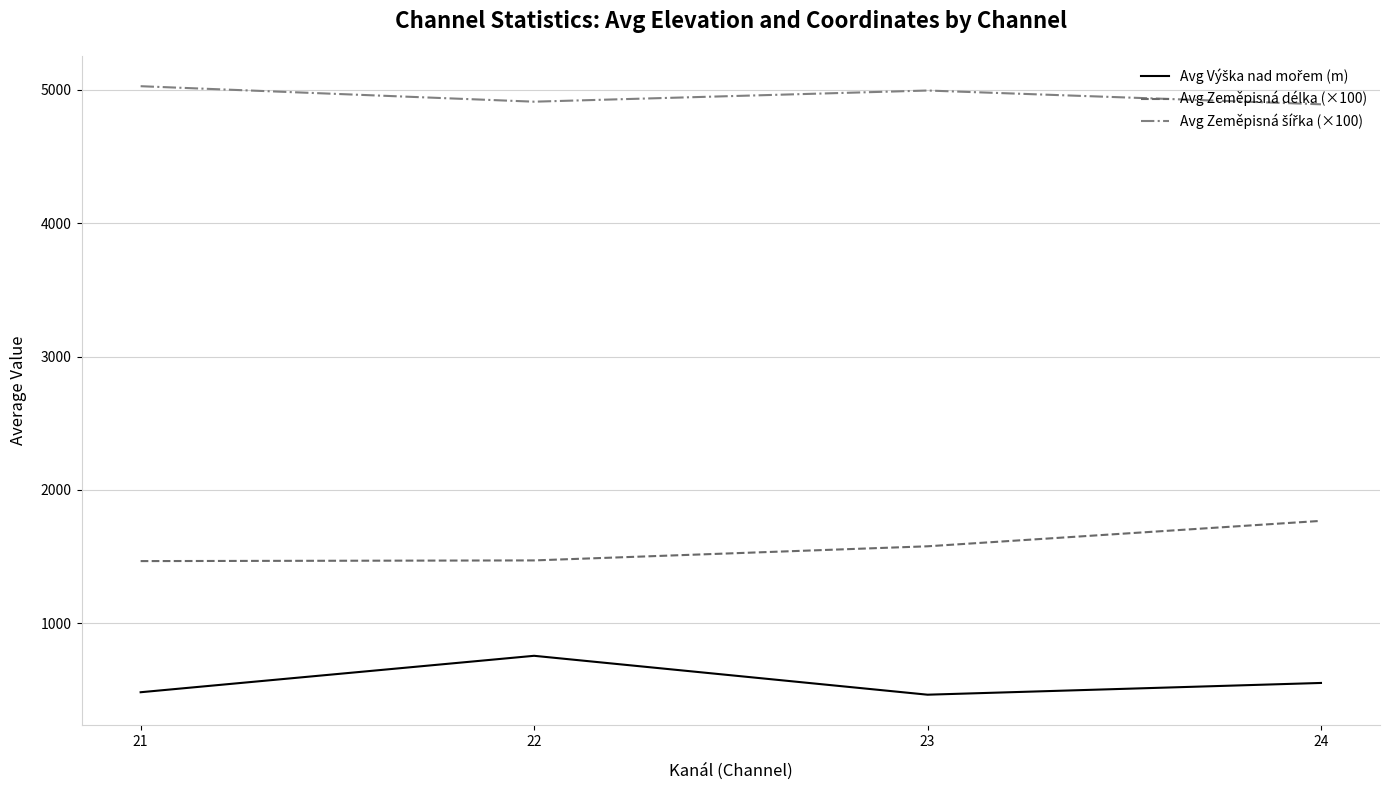

The value of Avg Zeměpisná délka (×100) at 23 is 1577.6. True or false?

True